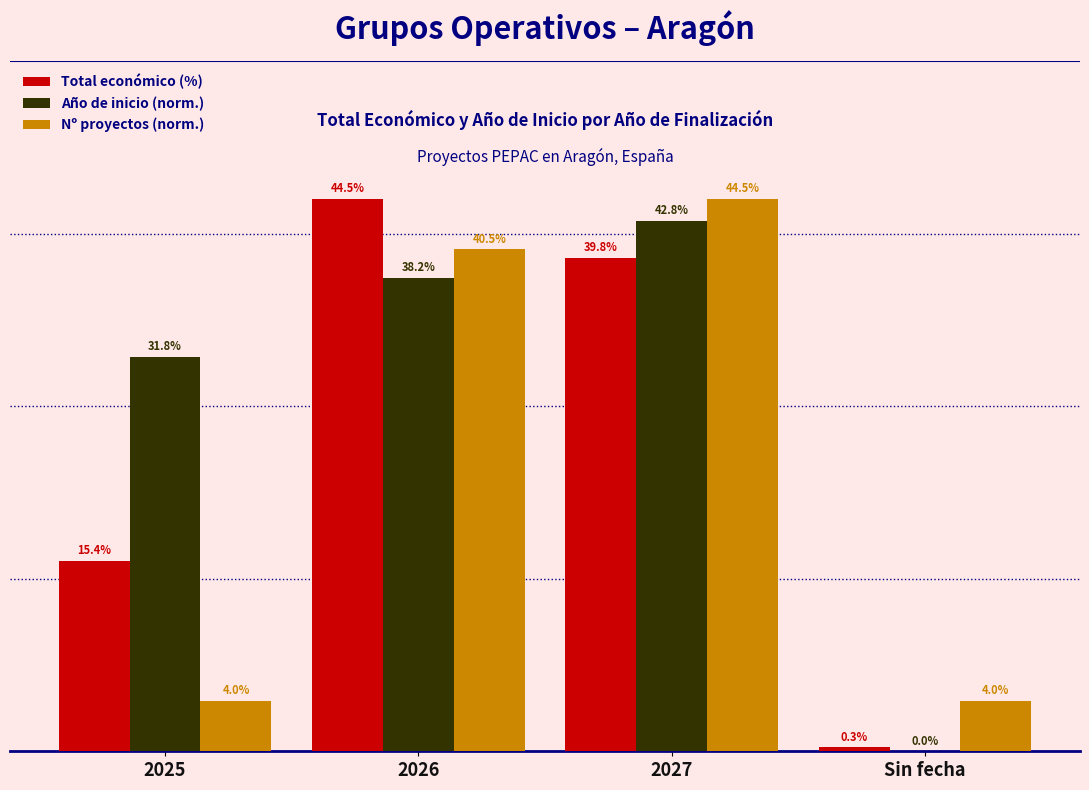

Is the value of Nº proyectos (norm.) at 2026 greater than the value of Total económico (%) at 2027?

Yes